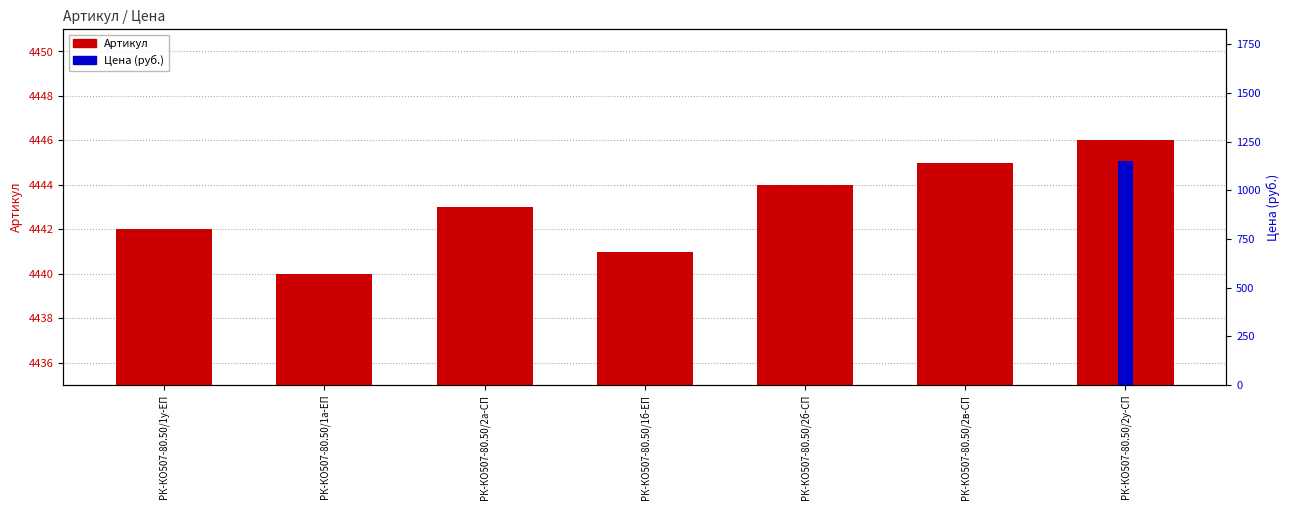

Which category has the highest value in the Цена (руб.) series?

РК-КО507-80.50/2у-СП